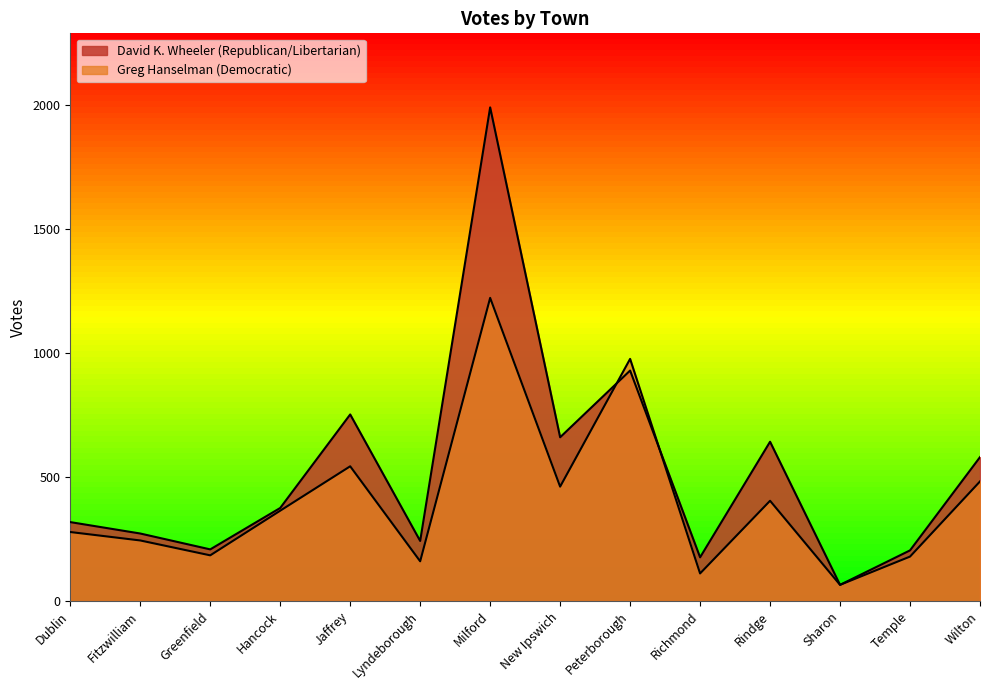

How many lines are shown in the chart?

2